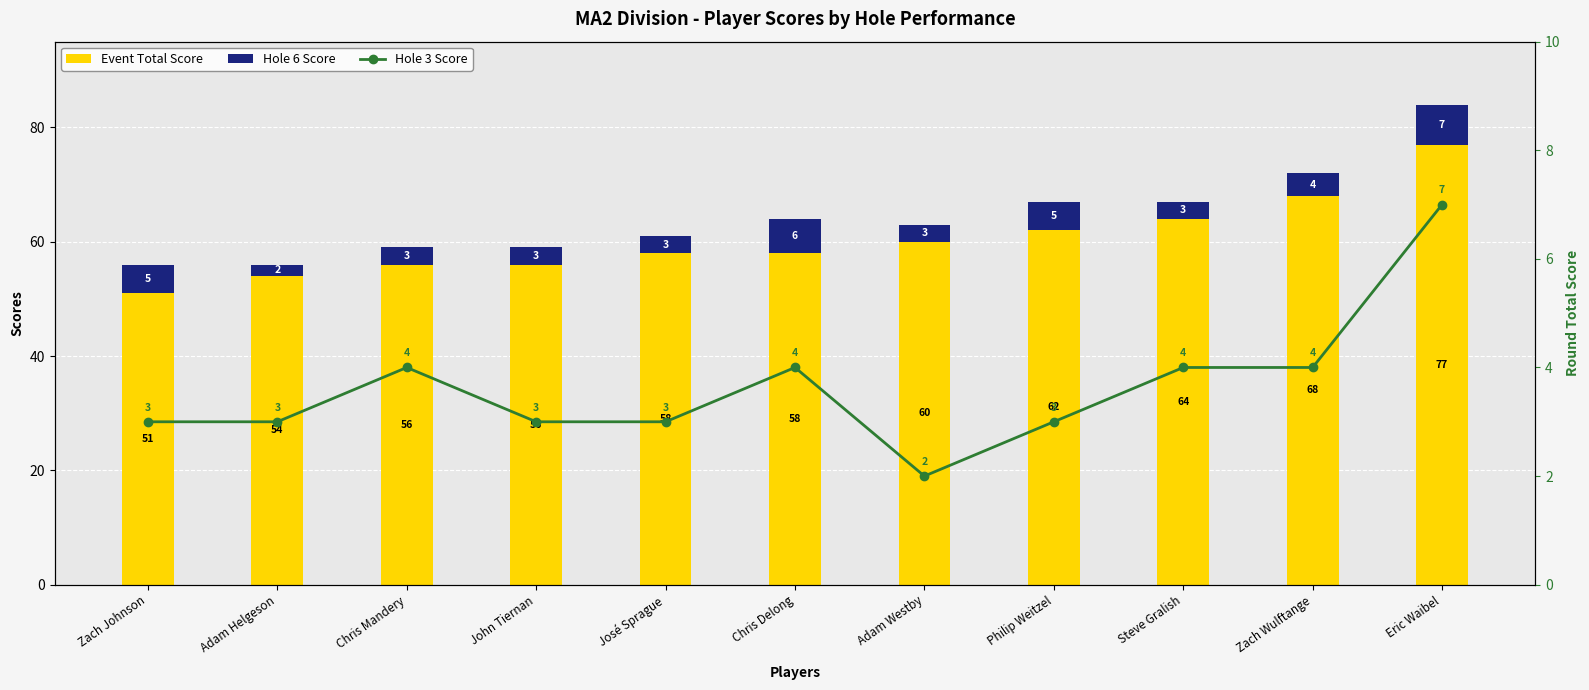

The value of Hole 3 Score at Adam Westby is 3. True or false?

False